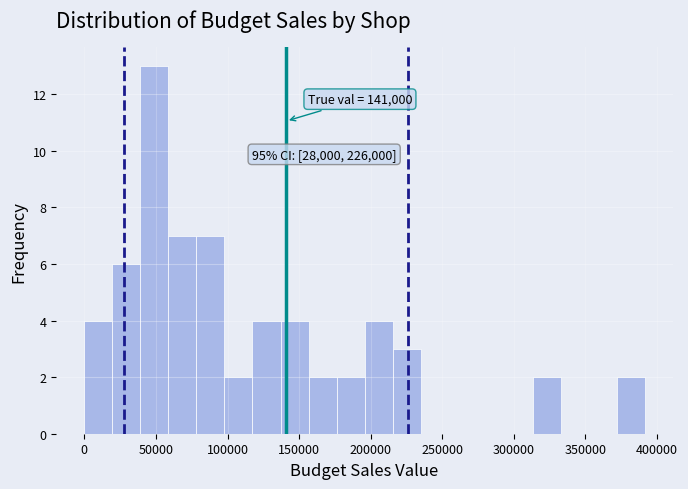

Read against the x-axis, roughly where is the centre of the tallest bar?

50000